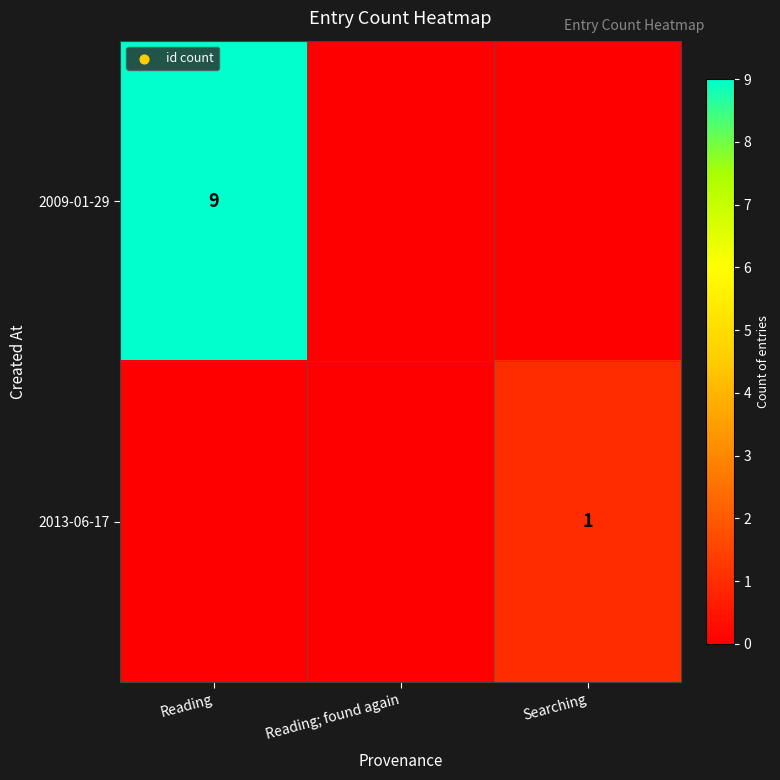

The 2009-01-29 series shows 9 at Reading. True or false?

True